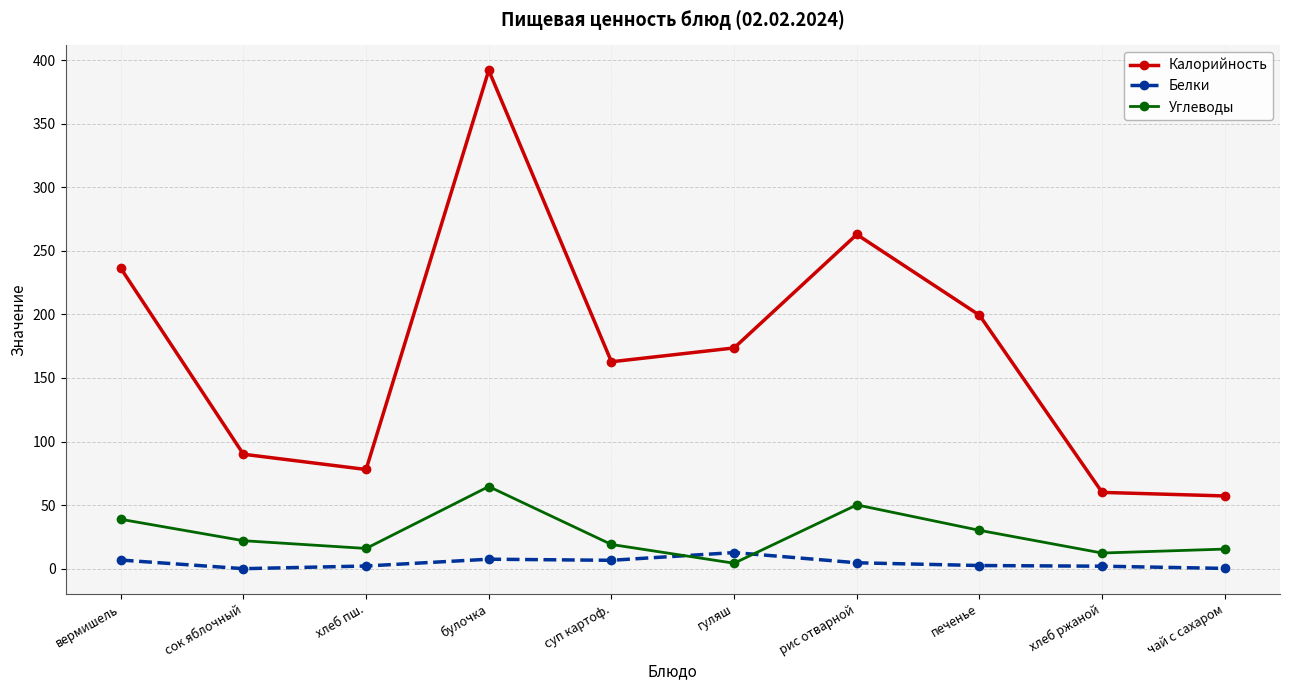

What is the label of the 5th point from the left?

суп картоф.